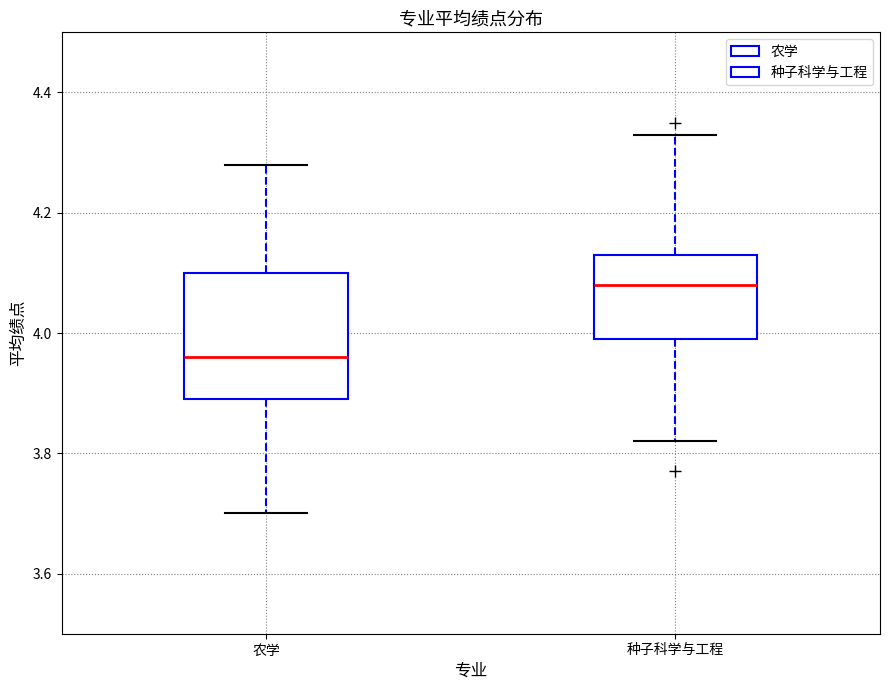

Which box is the tallest, from its lower edge to its upper edge?

农学